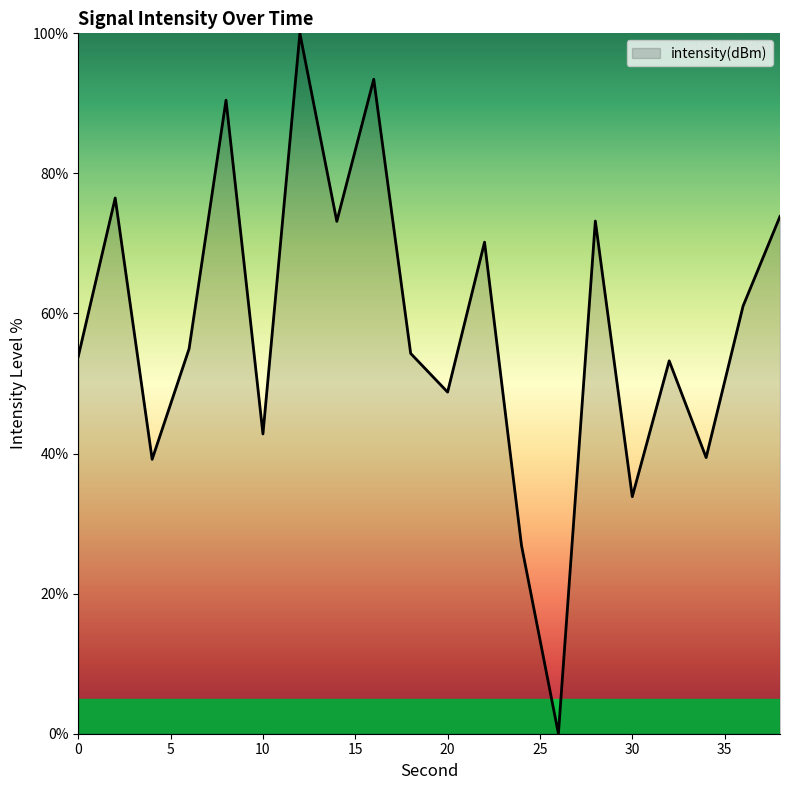

Count the number of categories in the chart.

20